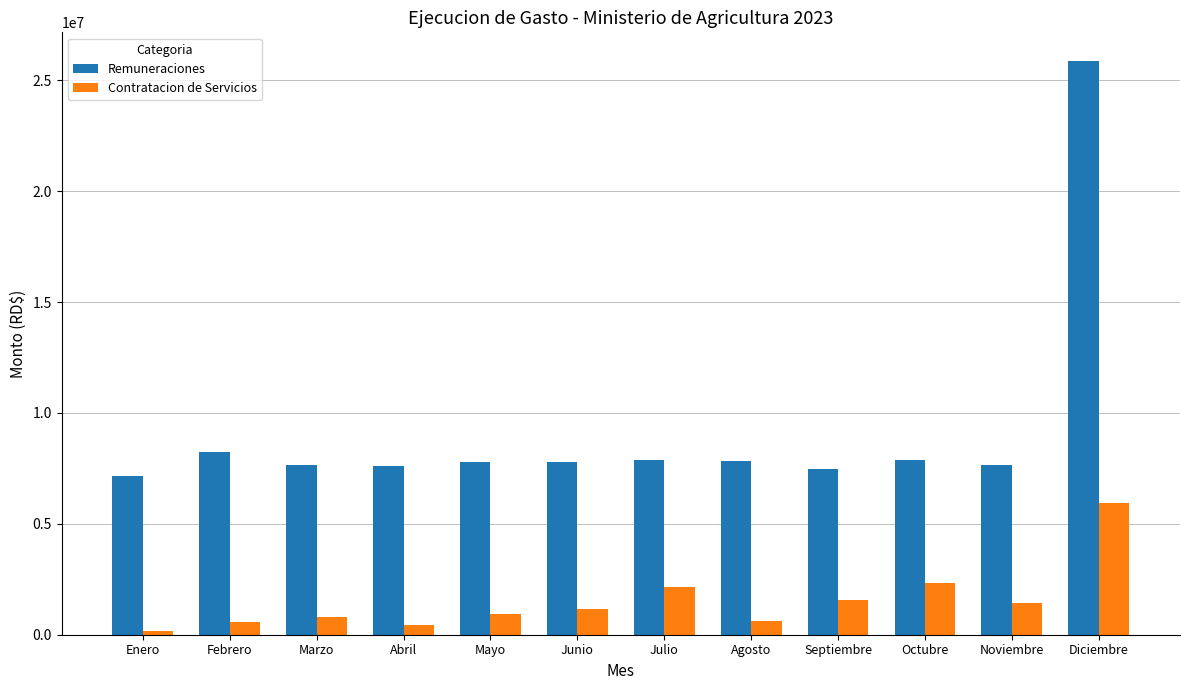

Is the value of Remuneraciones at Mayo greater than the value of Contratacion de Servicios at Marzo?

Yes